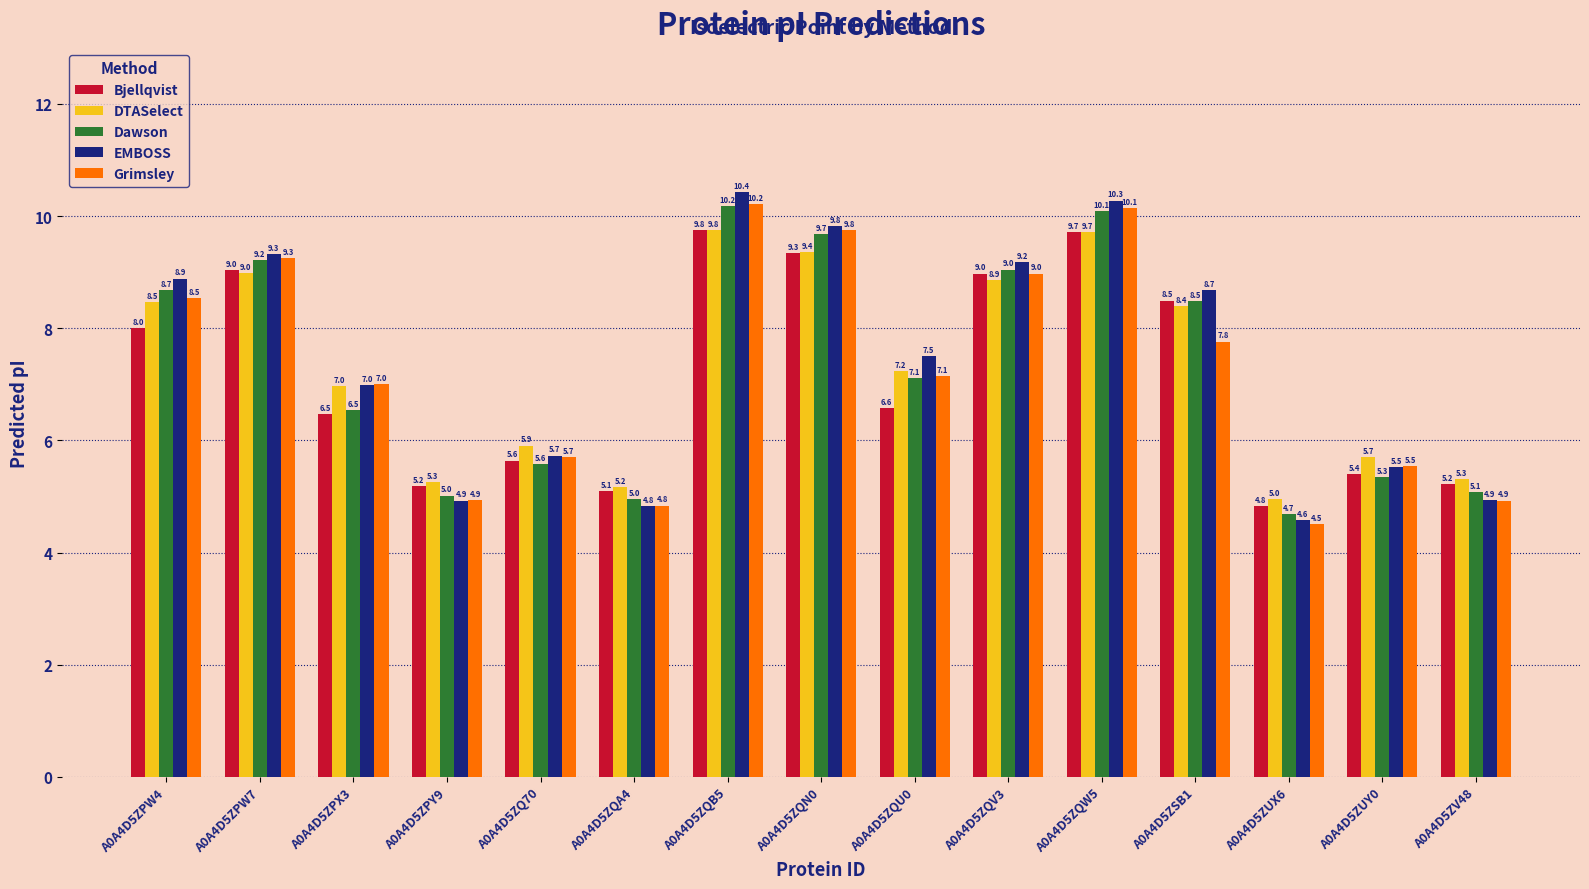

What is the difference between the Dawson values at A0A4D5ZUY0 and A0A4D5ZQN0?

4.3